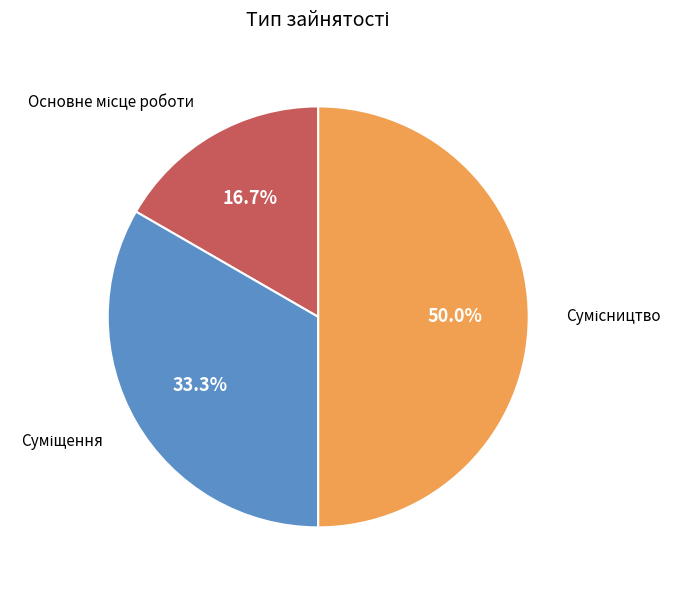

What is the change in value from Основне місце роботи to Суміщення?

+1